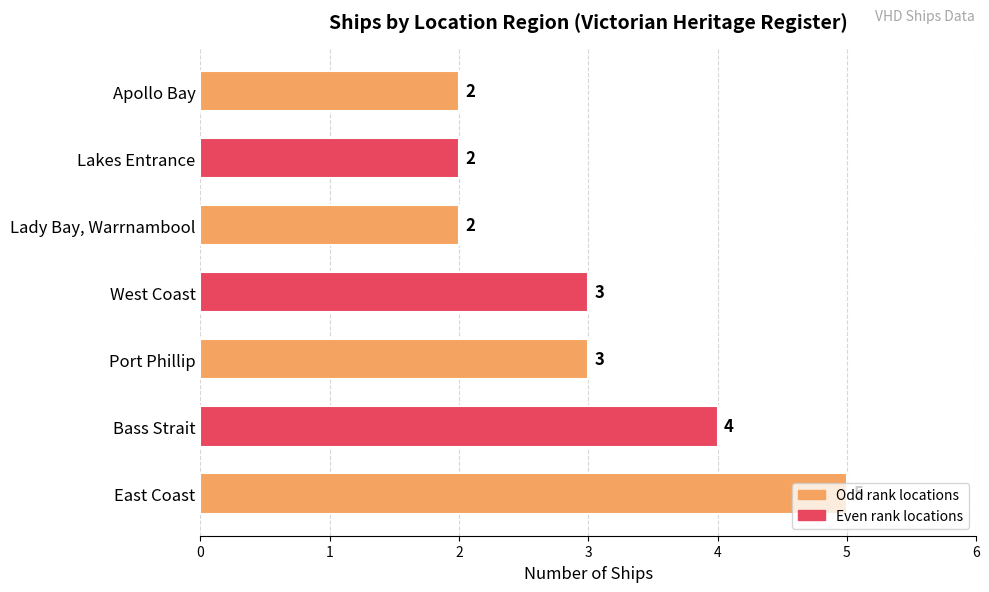

Which has a higher value, Apollo Bay or Port Phillip?

Port Phillip